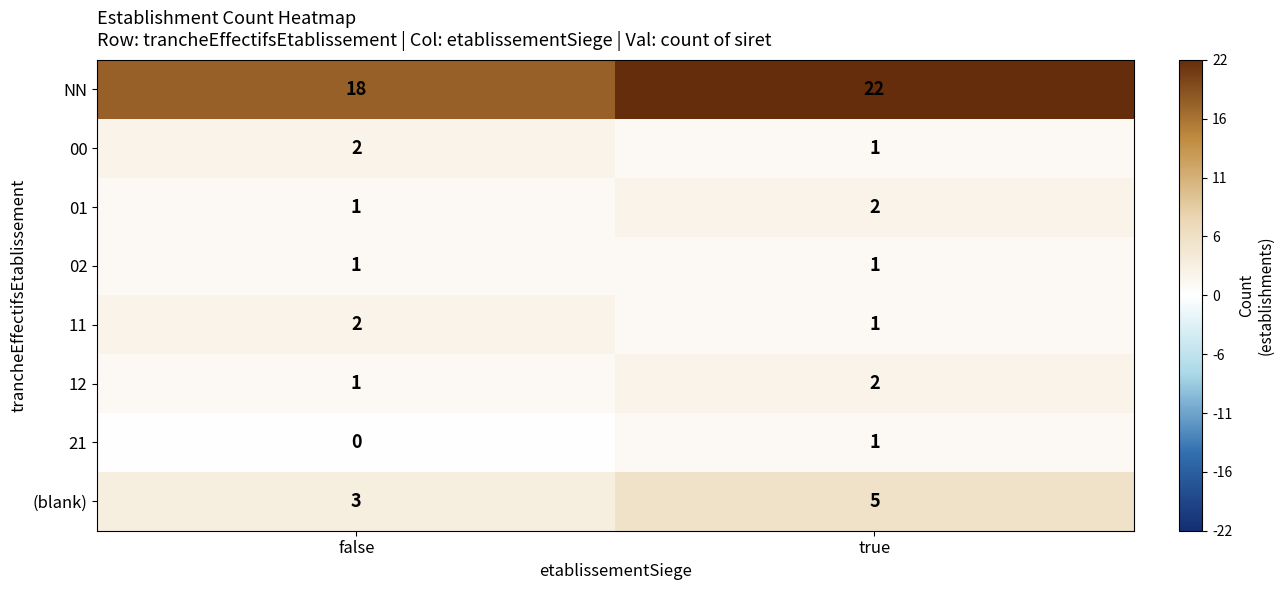

Is the value of 21 at false greater than the value of 00 at false?

No